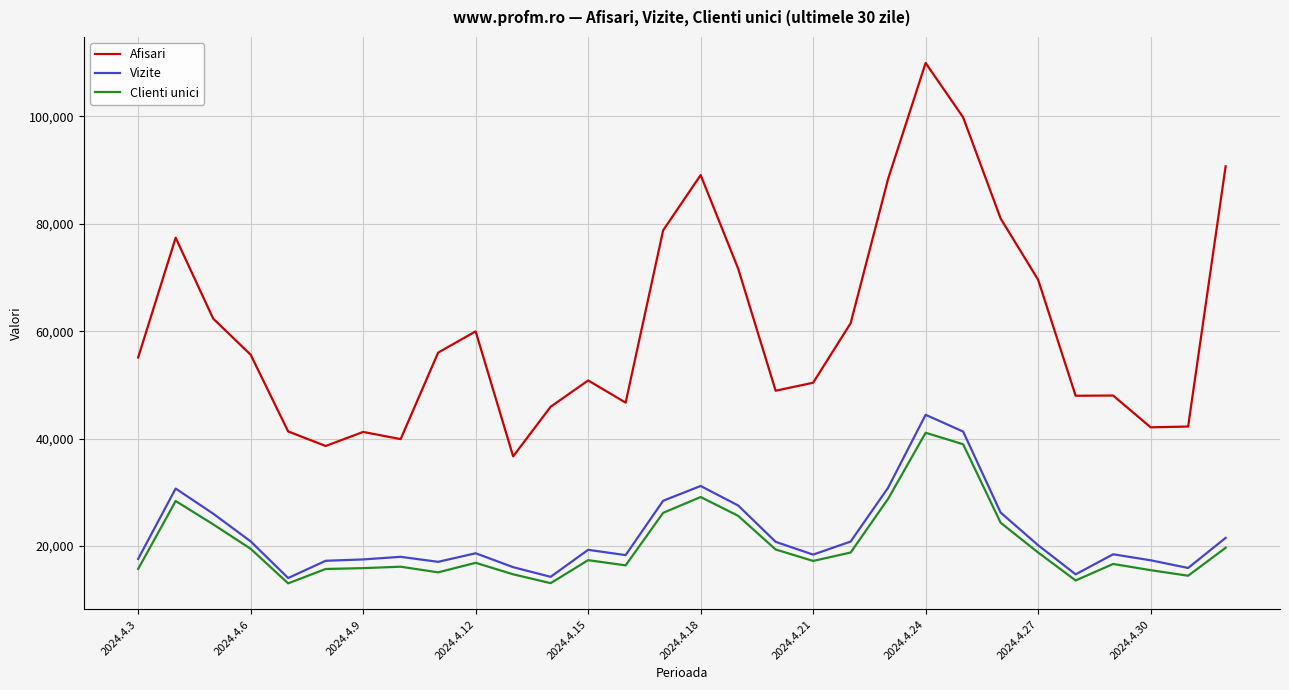

What is the difference between the maximum and minimum values in the Afisari series?

73253